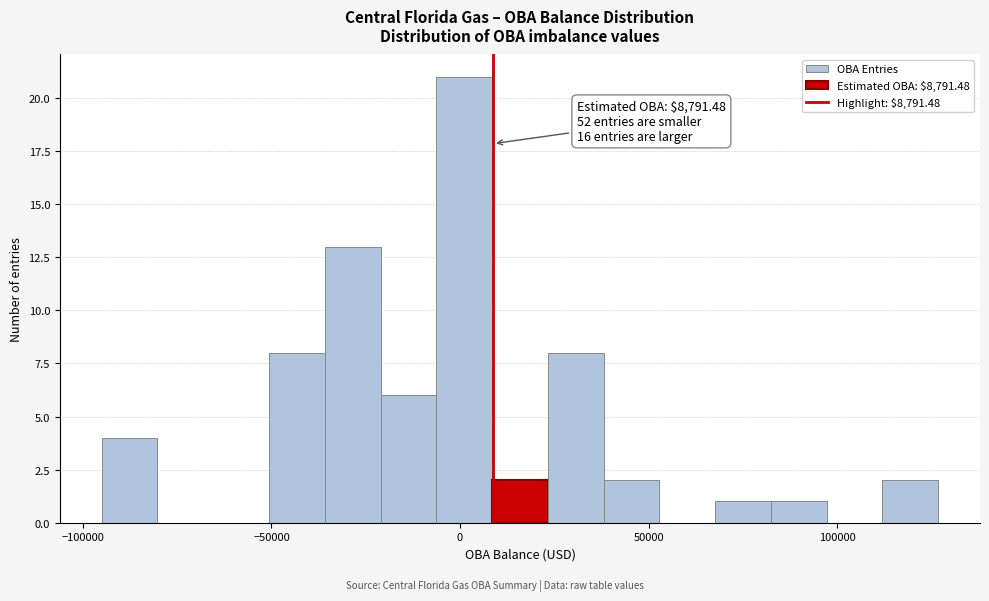

Around what value on the x-axis is the tallest bar? Give the approximate position of its centre, as read against the axis.

0